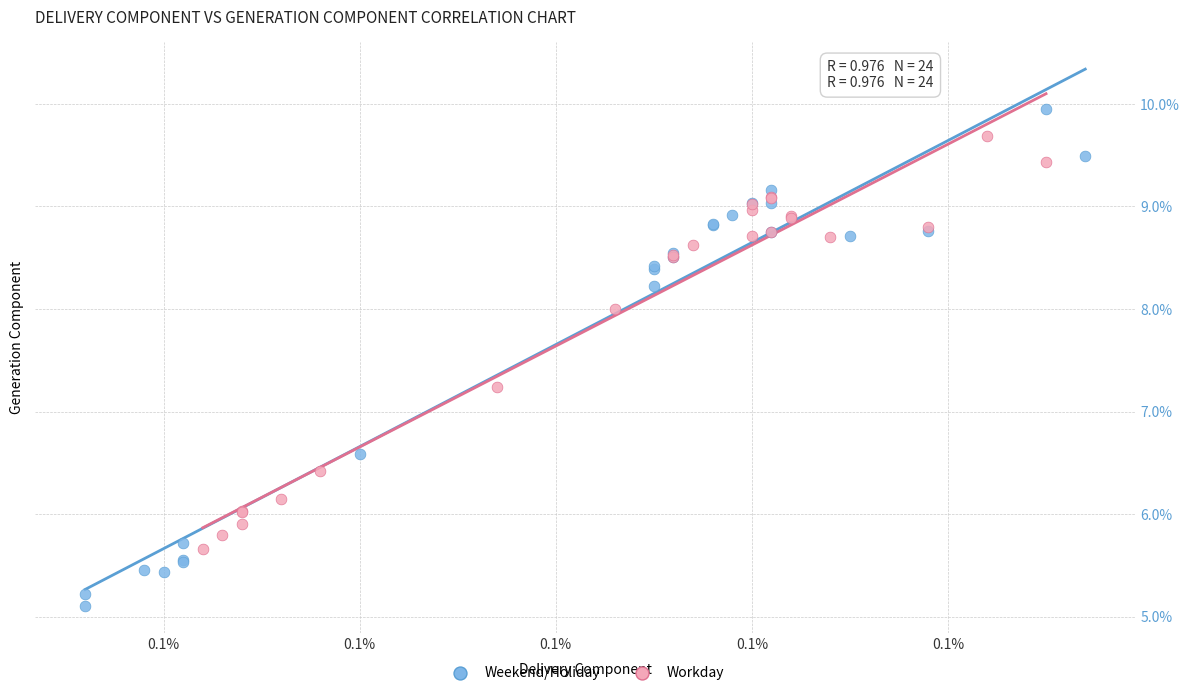

Which series has the largest Y range (max minus min)?

Weekend/Holiday